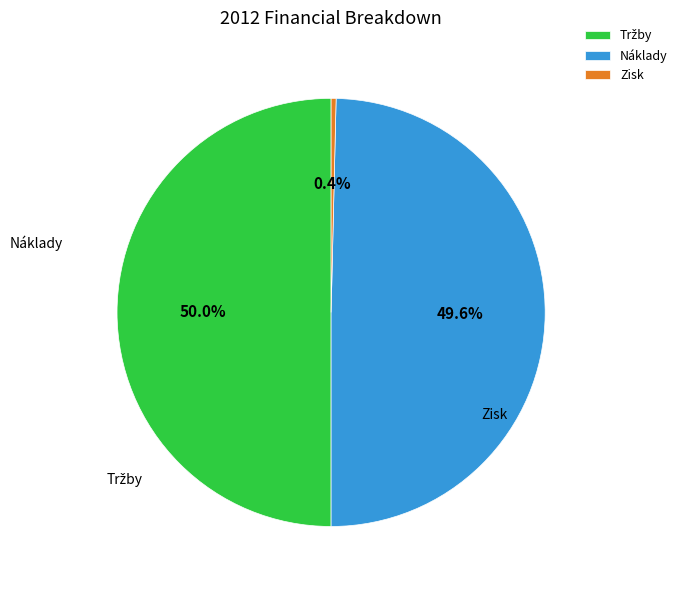

Is the sum of Zisk and Tržby greater than half?

Yes